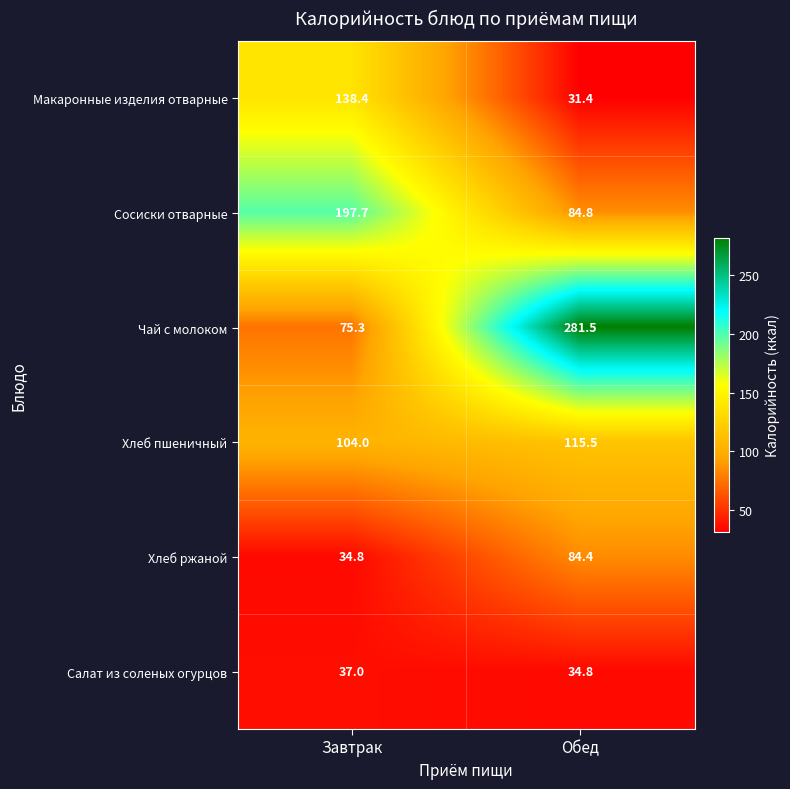

What value does the Сосиски отварные series have at Обед?

84.8